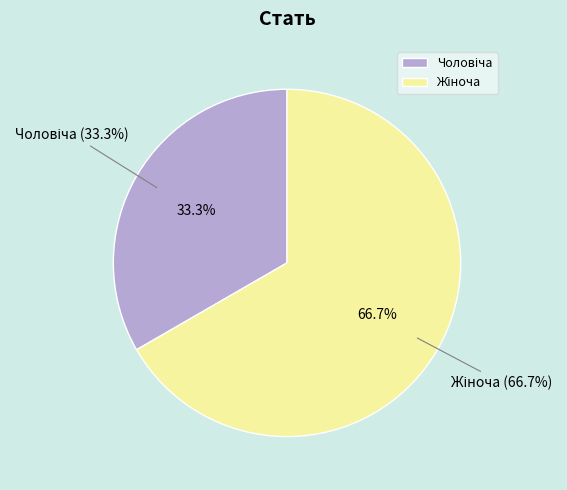

Does any single category account for the majority?

Yes